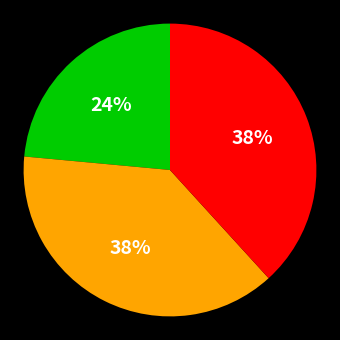

Is there any slice that represents more than half of the pie?

No